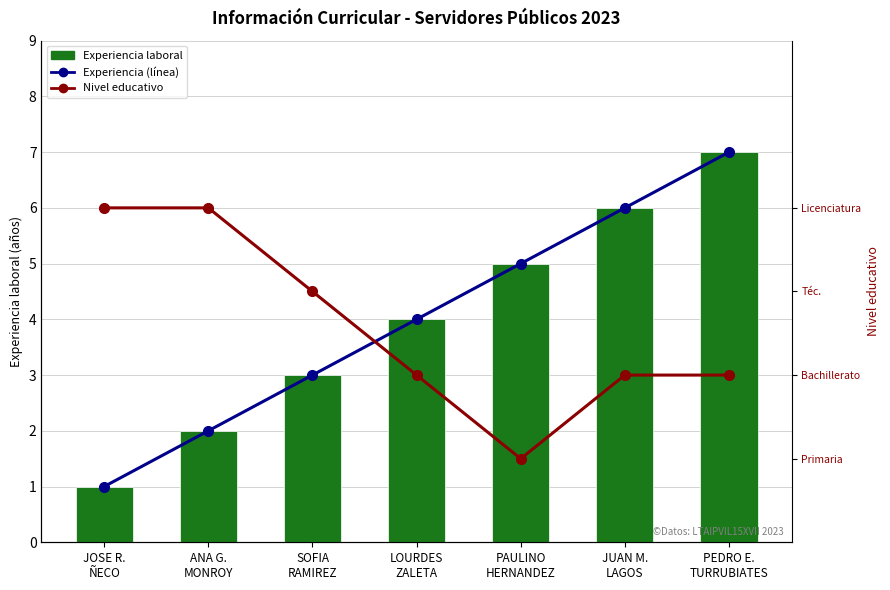

What is the label of the 2nd bar from the left?

ANA G.
MONROY